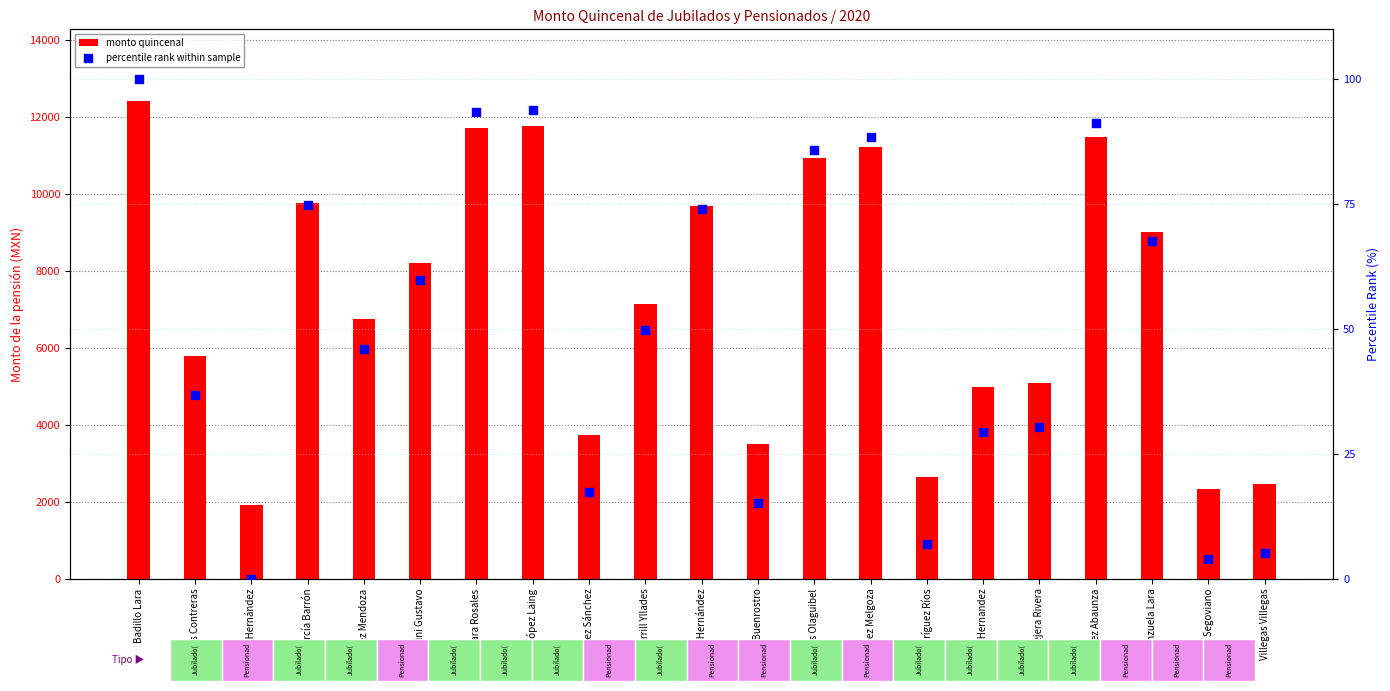

Which series contains the highest Y value?

monto quincenal